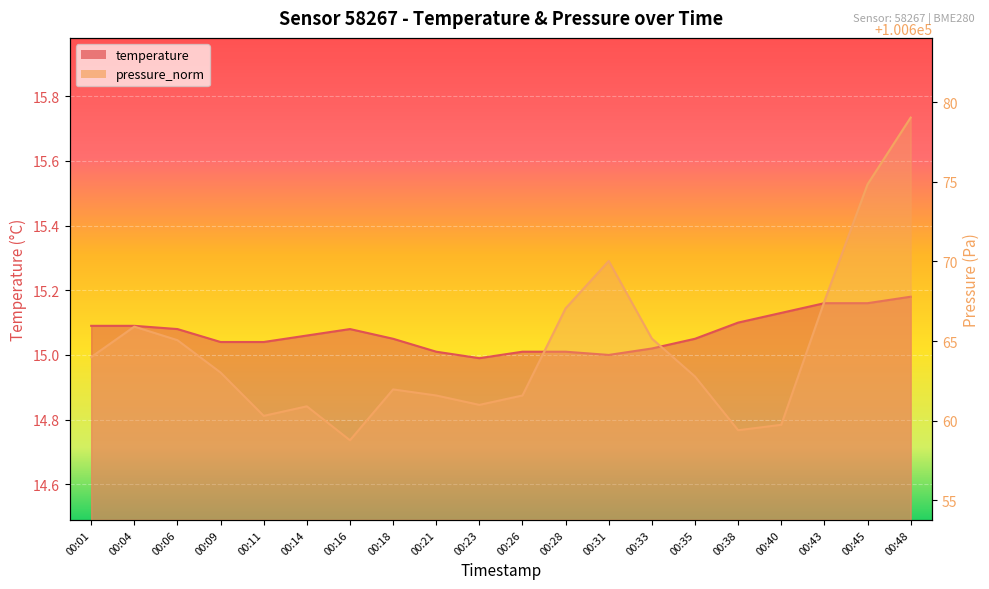

True or false: temperature and pressure_norm intersect in this chart.

False